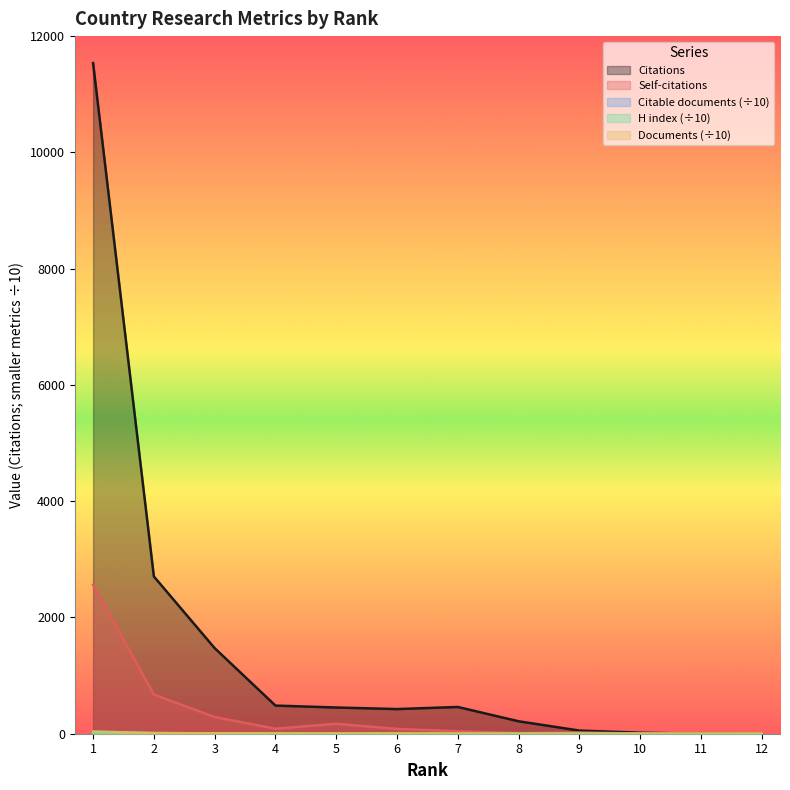

Which series ends up on top after the final intersection of H index and Citations?

Citations